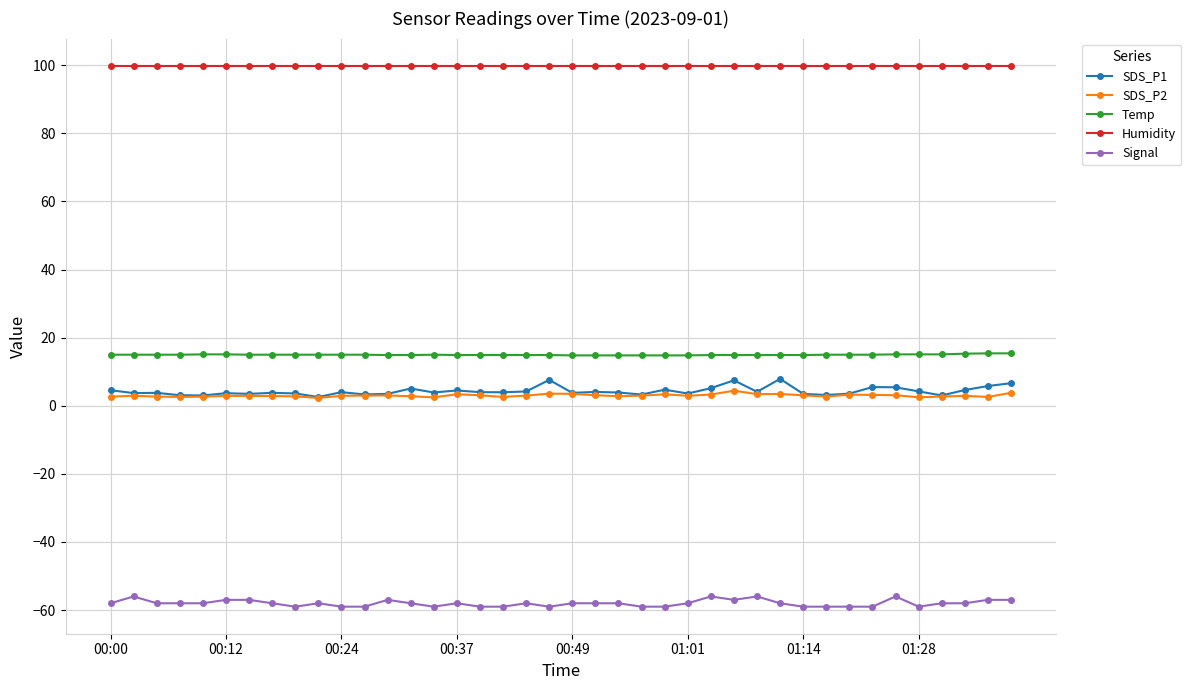

What is the difference between the second highest and minimum values in the SDS_P2 series?

1.5